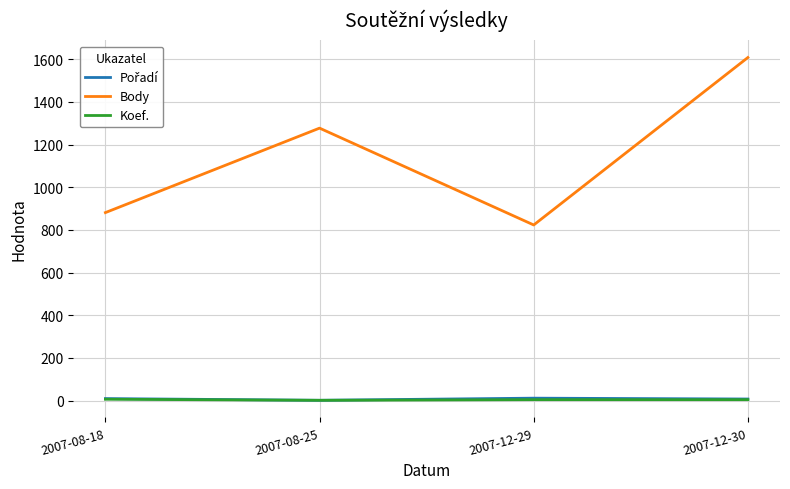

Which category has the highest value across all series?

2007-12-30